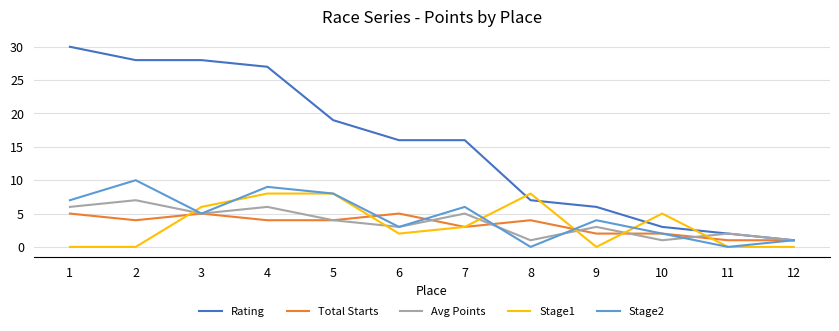

Reading right to left, list all the values displayed in this chart.

Rating: 1	2	3	6	7	16	16	19	27	28	28	30
Total Starts: 1	1	2	2	4	3	5	4	4	5	4	5
Avg Points: 1	2	1	3	1	5	3	4	6	5	7	6
Stage1: 0	0	5	0	8	3	2	8	8	6	0	0
Stage2: 1	0	2	4	0	6	3	8	9	5	10	7